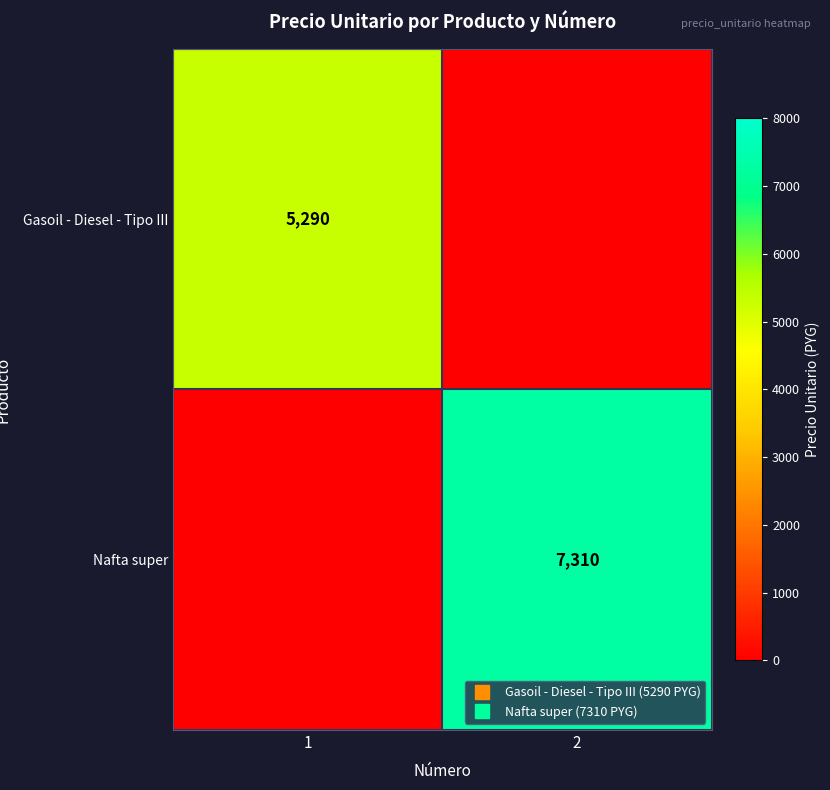

How many values in Gasoil - Diesel - Tipo III are above zero?

1